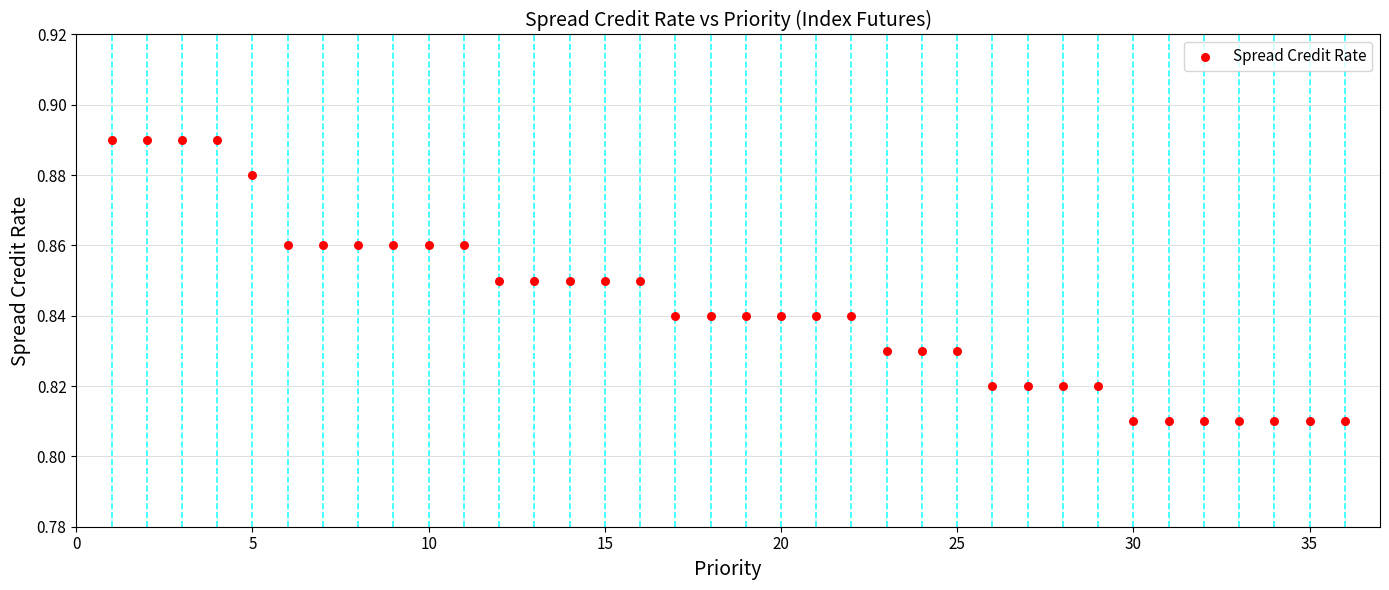

What is the range of X values (max minus min)?

35.0